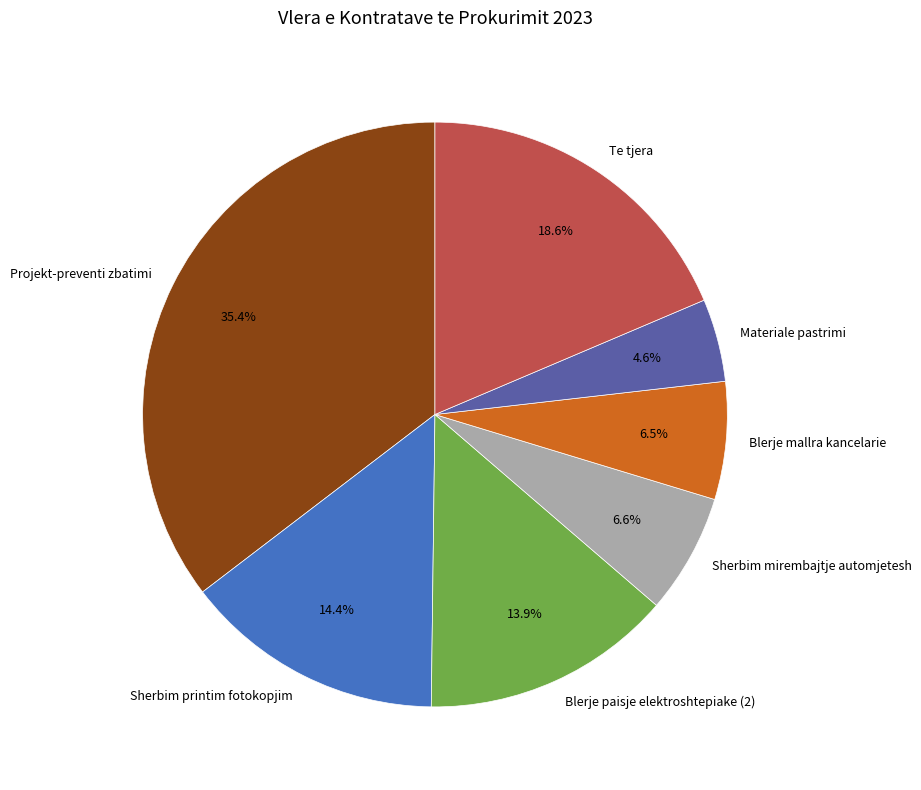

Do Materiale pastrimi and Projekt-preventi zbatimi together represent more than half of the pie?

No